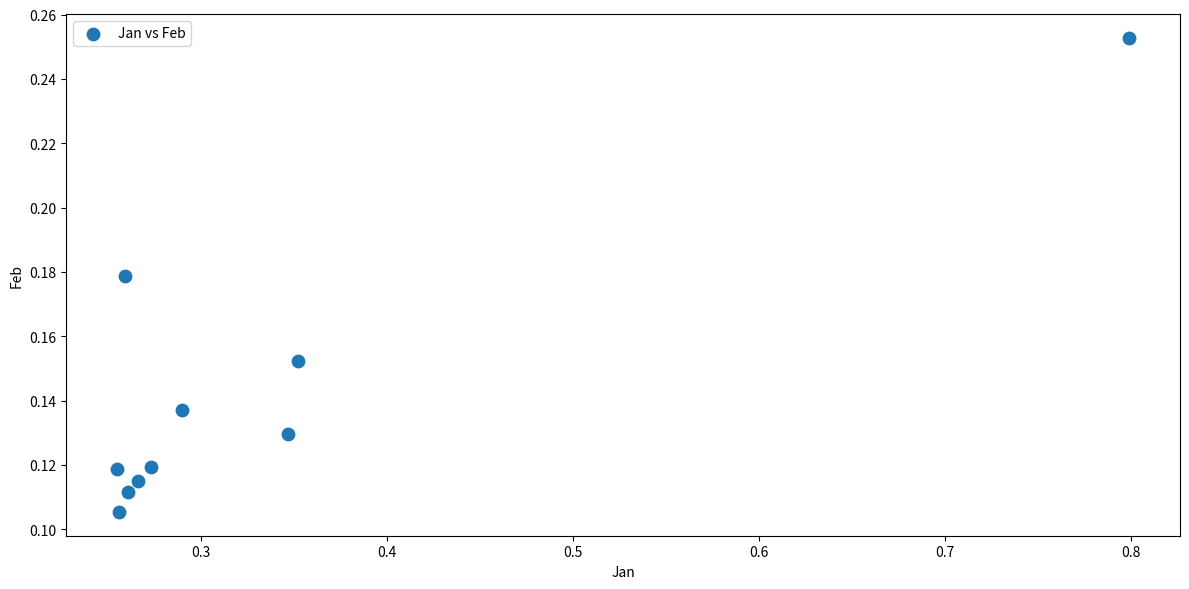

What is the range of X values (max minus min)?

0.5